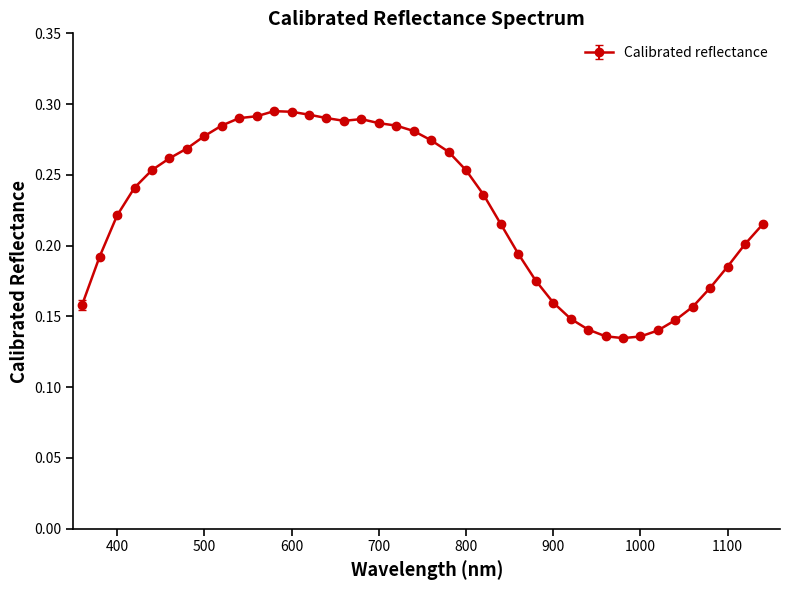

How many values are between 0 and 1?

40